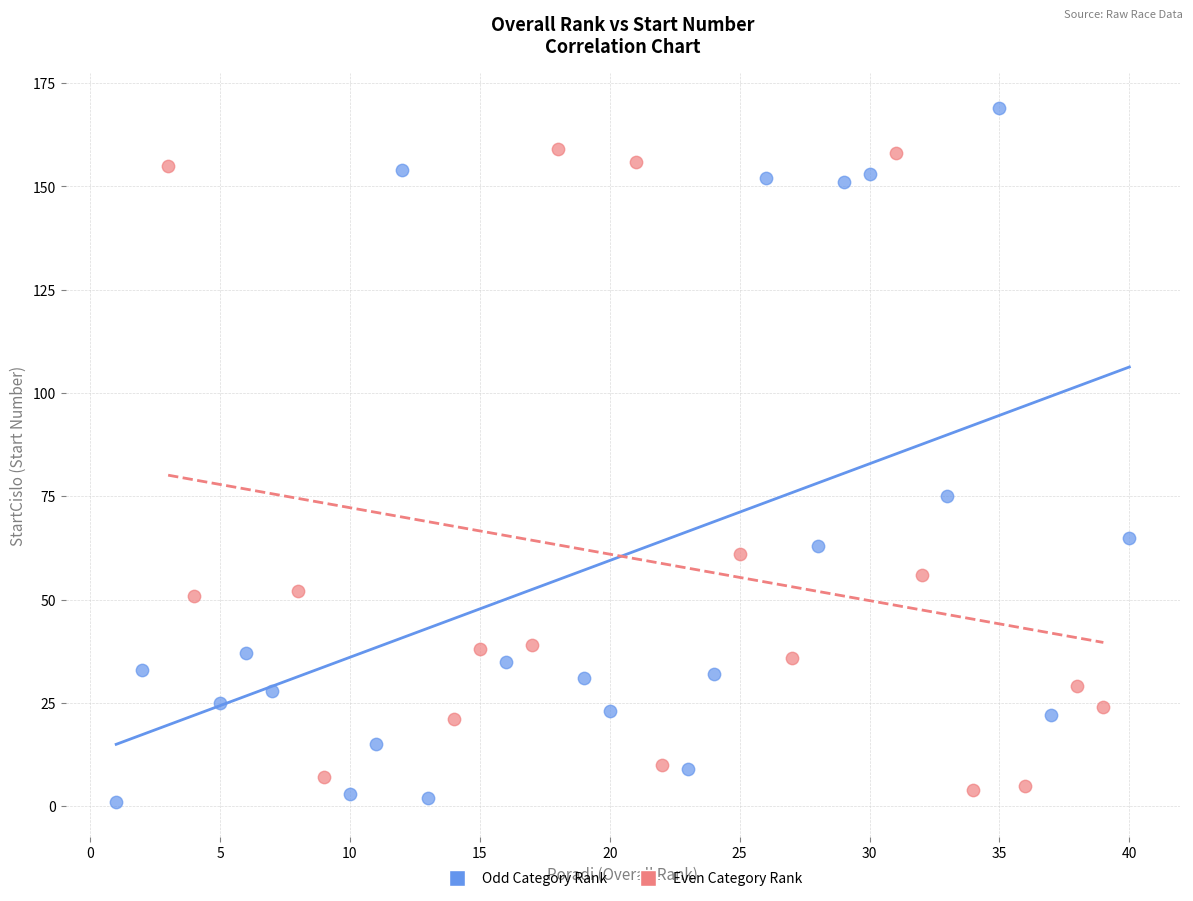

Which series contains the highest Y value?

Odd Category Rank